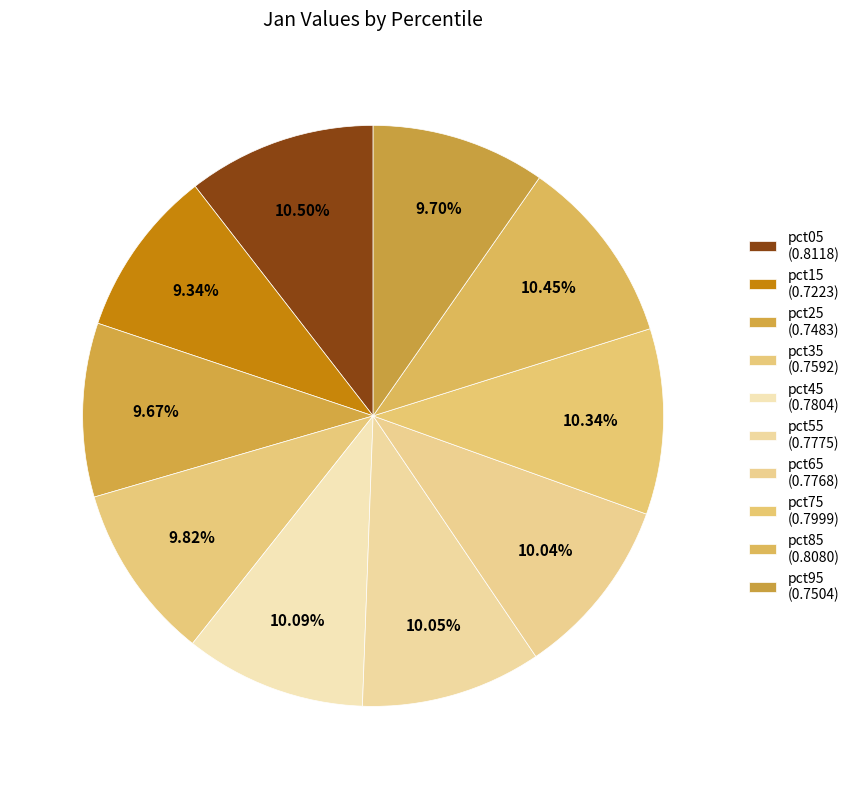

Rank the categories by value from lowest to highest.

pct15, pct25, pct95, pct35, pct65, pct55, pct45, pct75, pct85, pct05